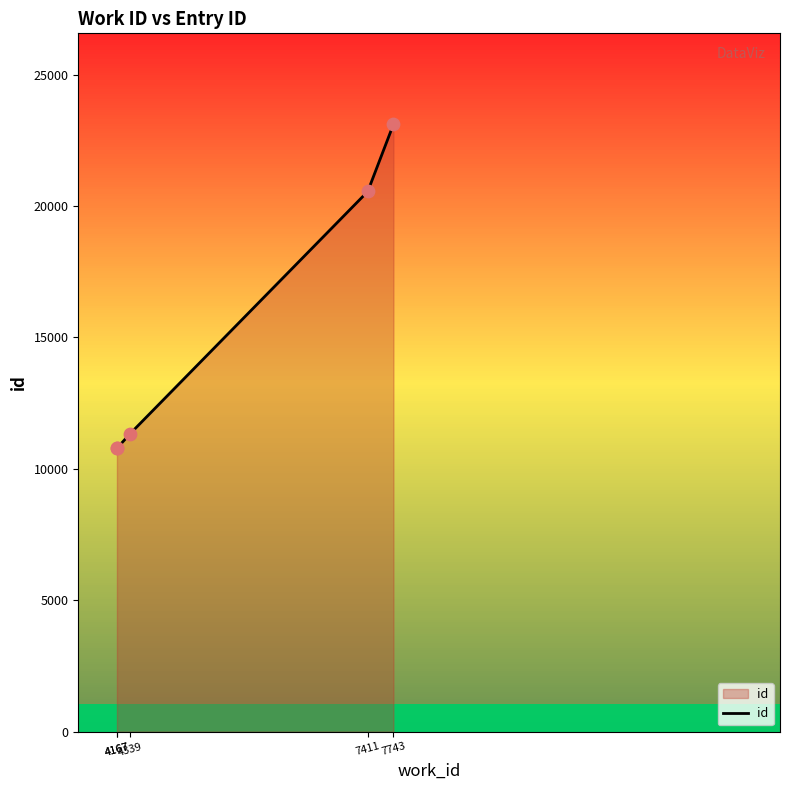

What is the change in value from 4339 to 7411?

+9212